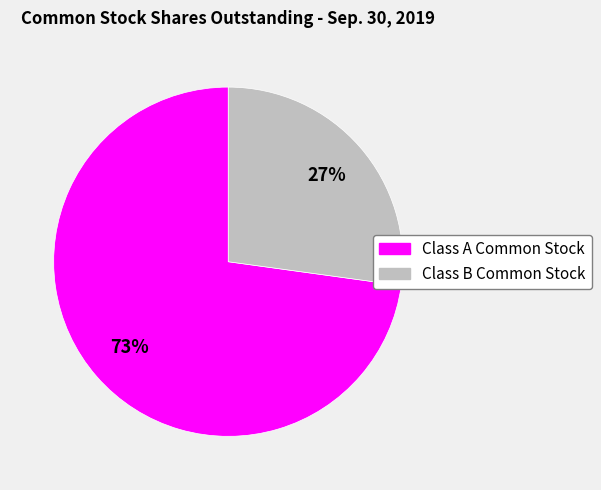

Is the sum of Class A Common Stock and Class B Common Stock greater than half?

Yes